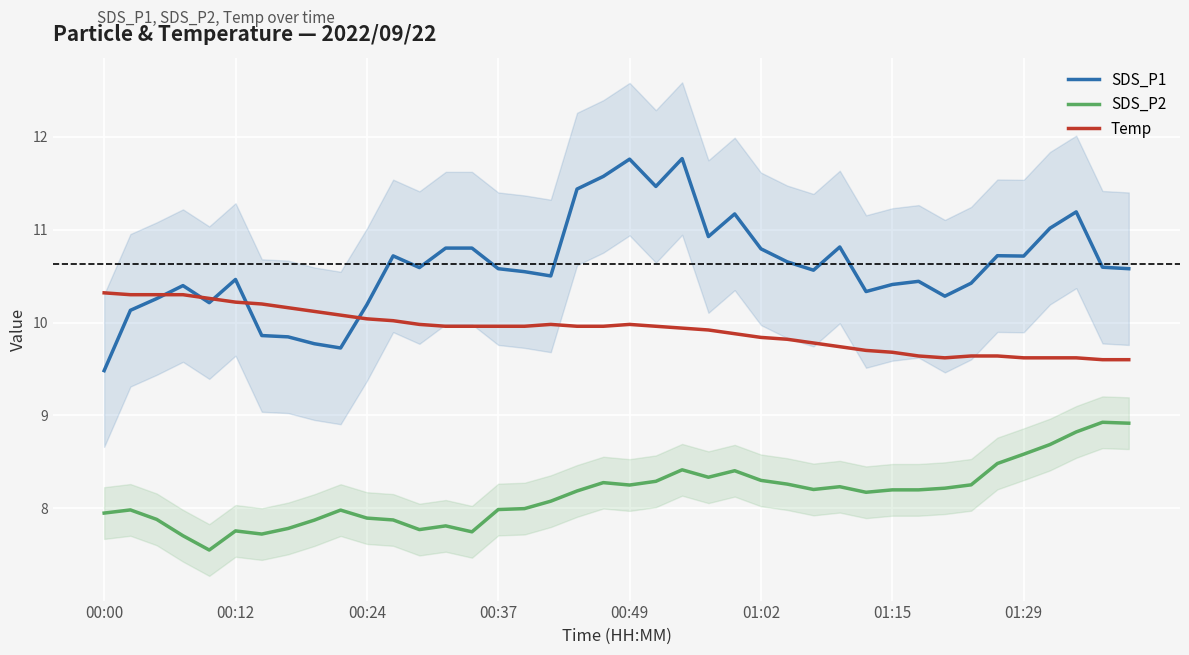

How many lines are shown in the chart?

3